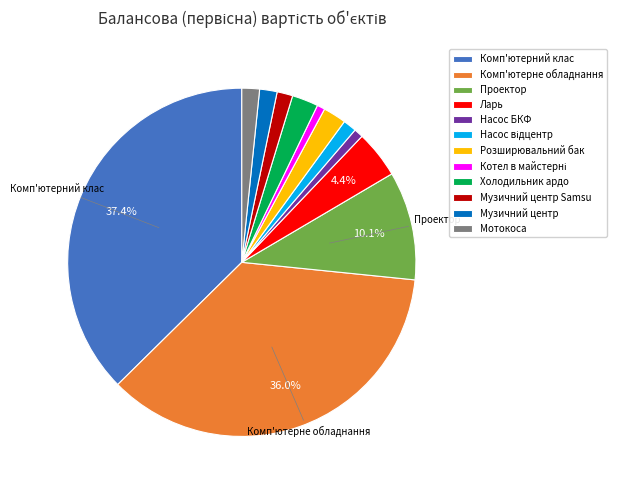

How much of the chart is everything except Ларь?

95.6%